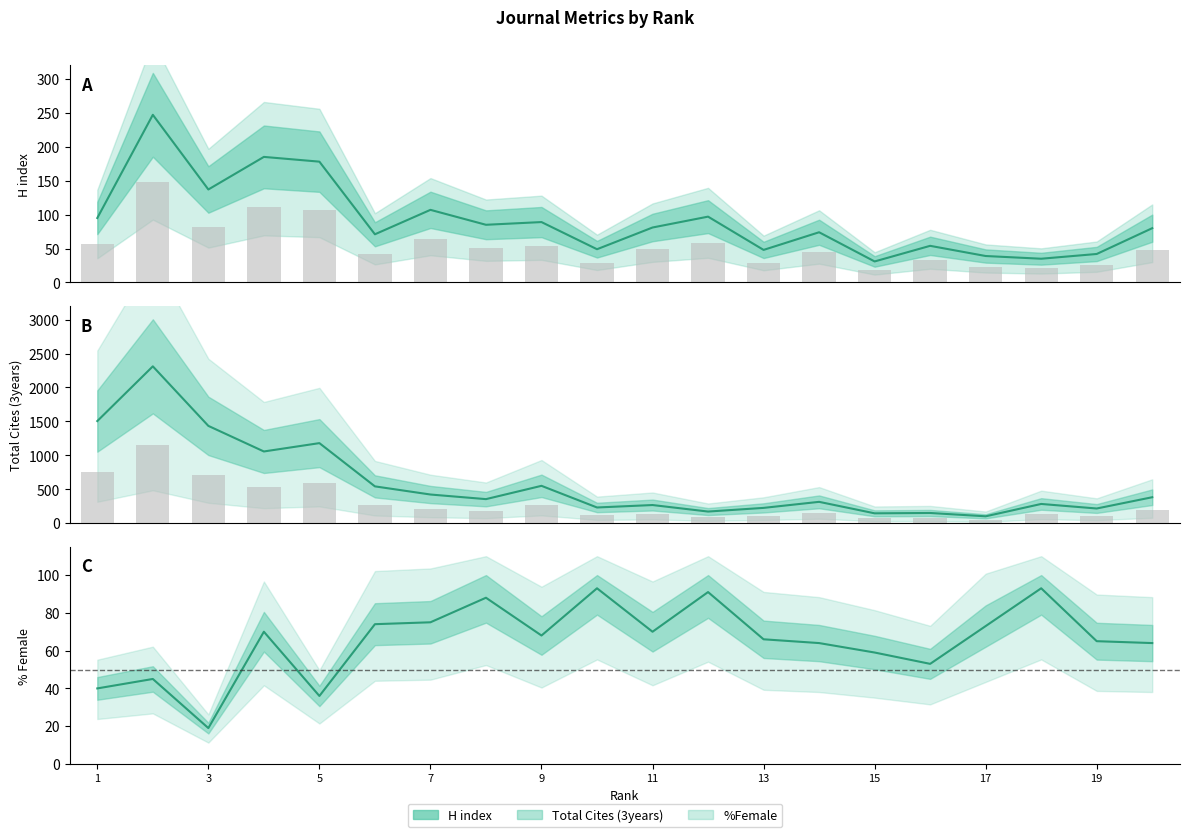

What is the total value across all series at 17?

214